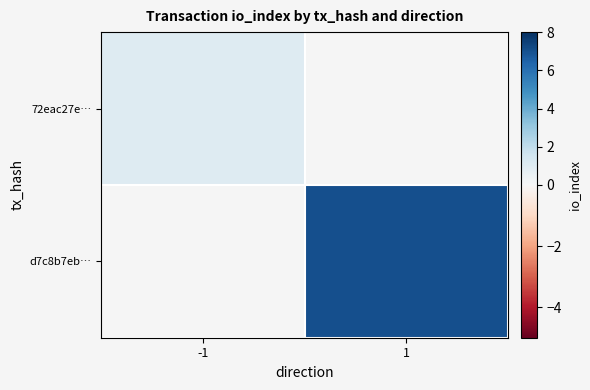

At how many categories does at least one series exceed 2?

1